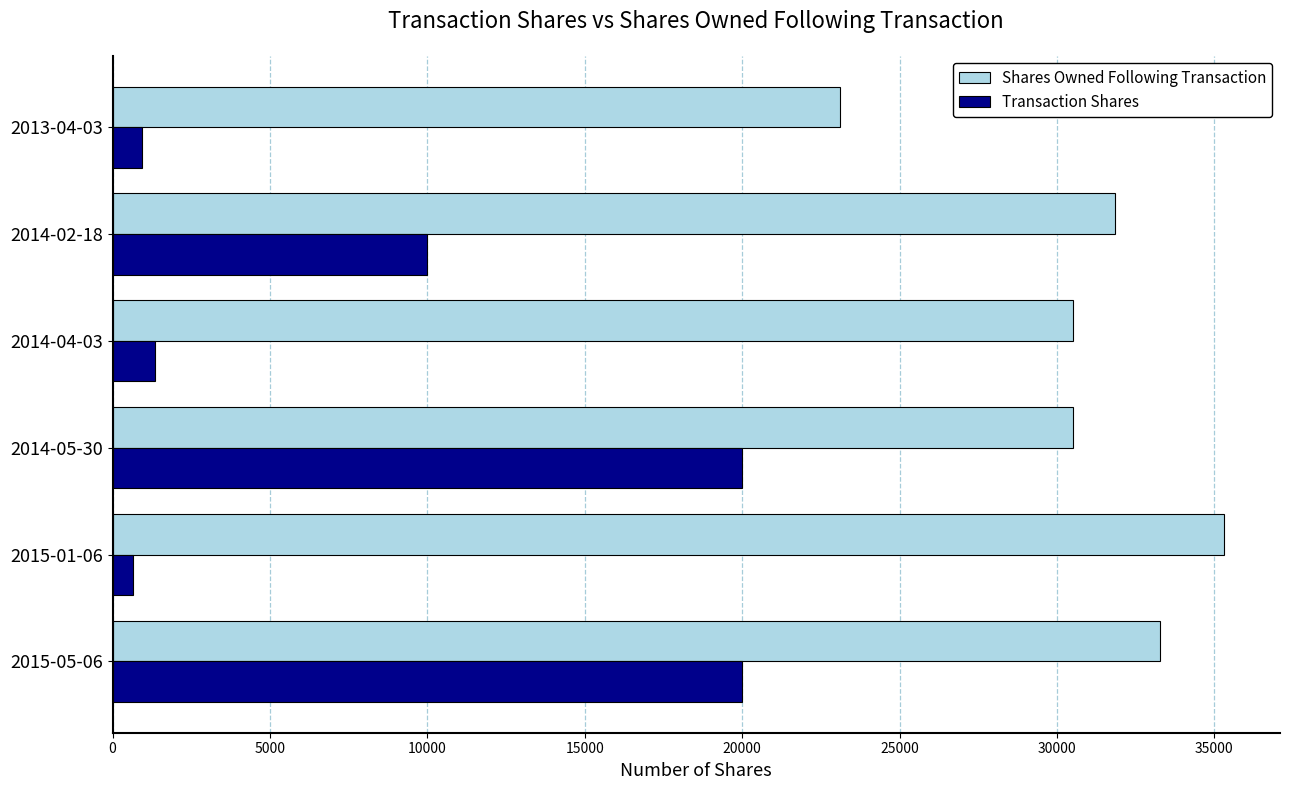

Count the number of data series in this chart.

2